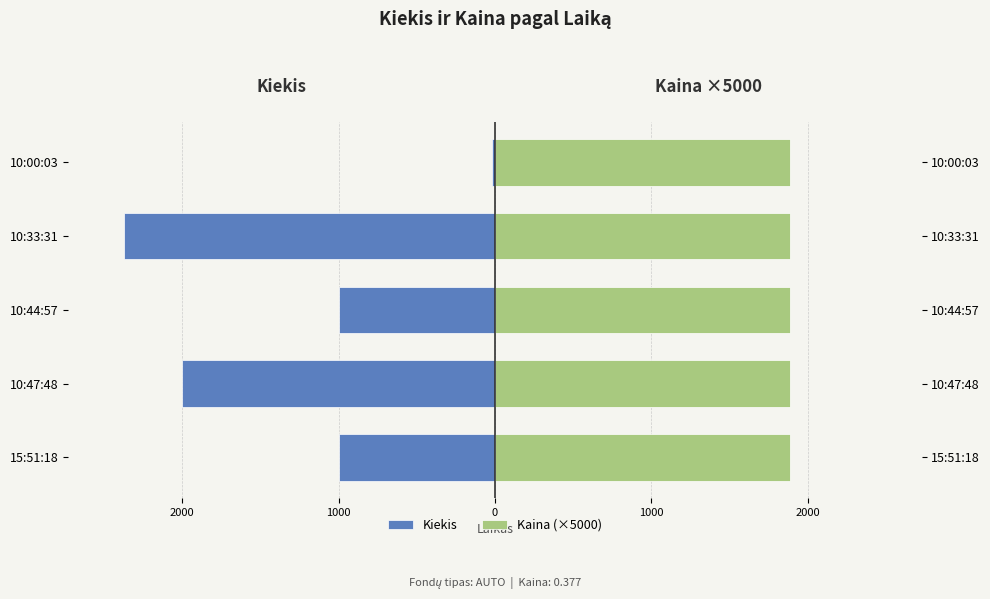

Is the value of Kiekis at 2000 greater than the value of Kaina (×5000) at 3000?

No